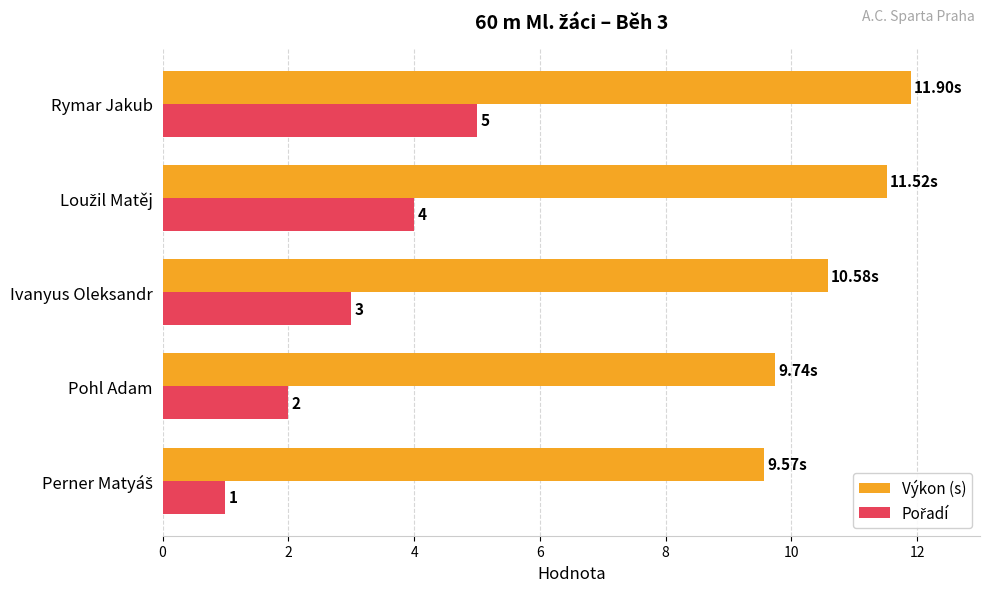

At which label is Výkon (s) closest to 10?

Pohl Adam